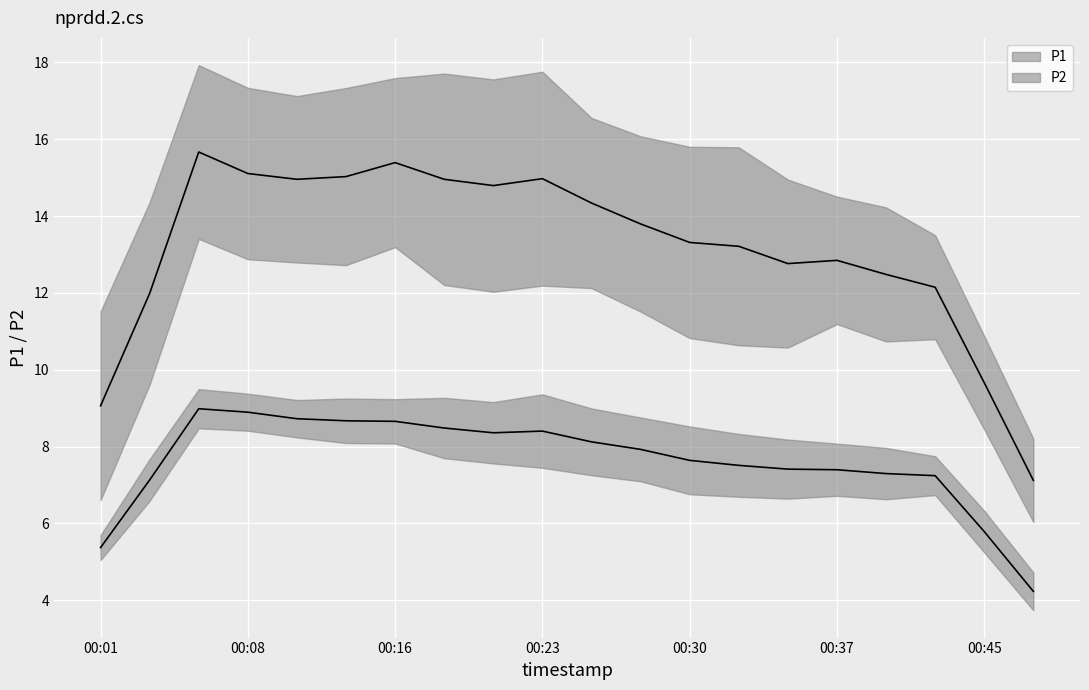

At how many categories does at least one series exceed 15?

4